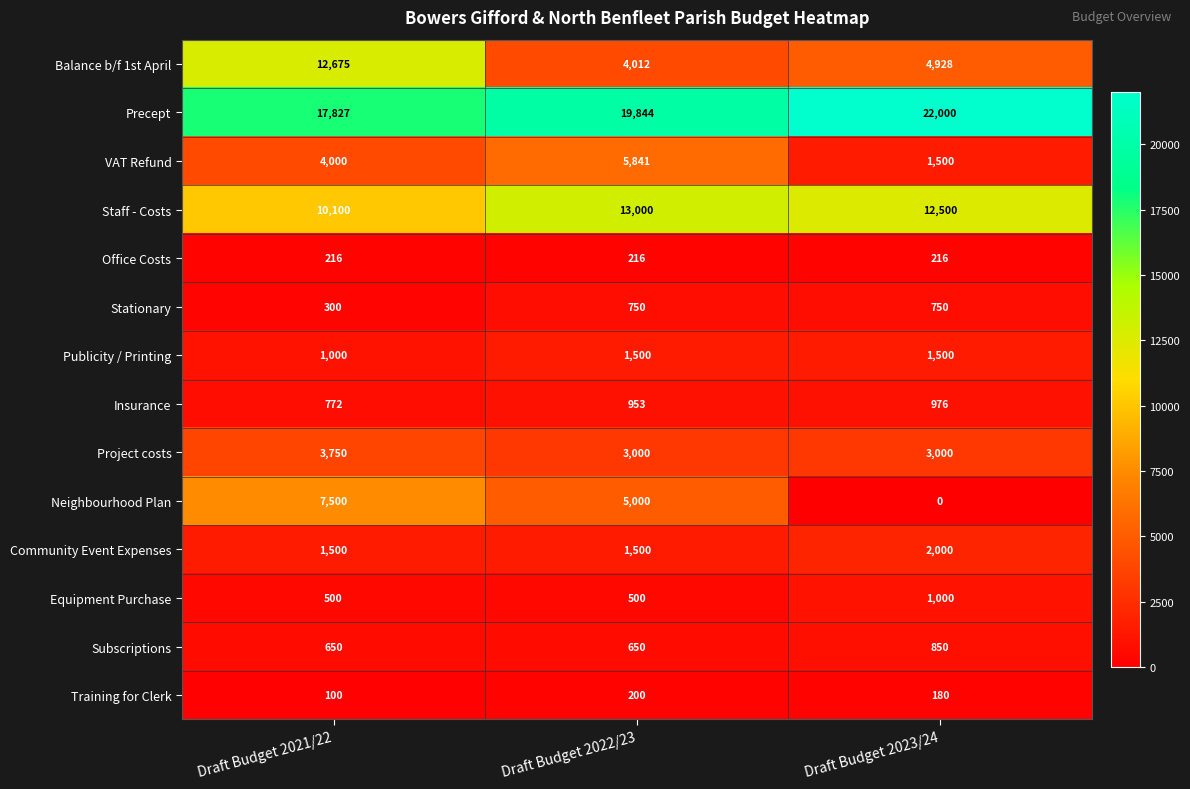

At which label is Insurance closest to 874?

Draft Budget 2022/23